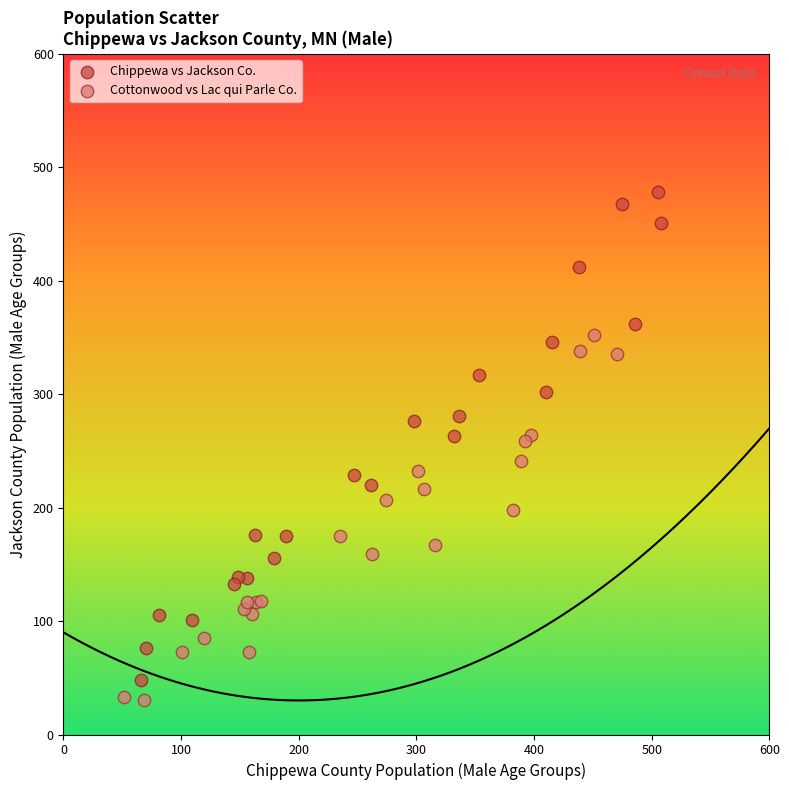

Which series contains the highest Y value?

Chippewa vs Jackson Co.